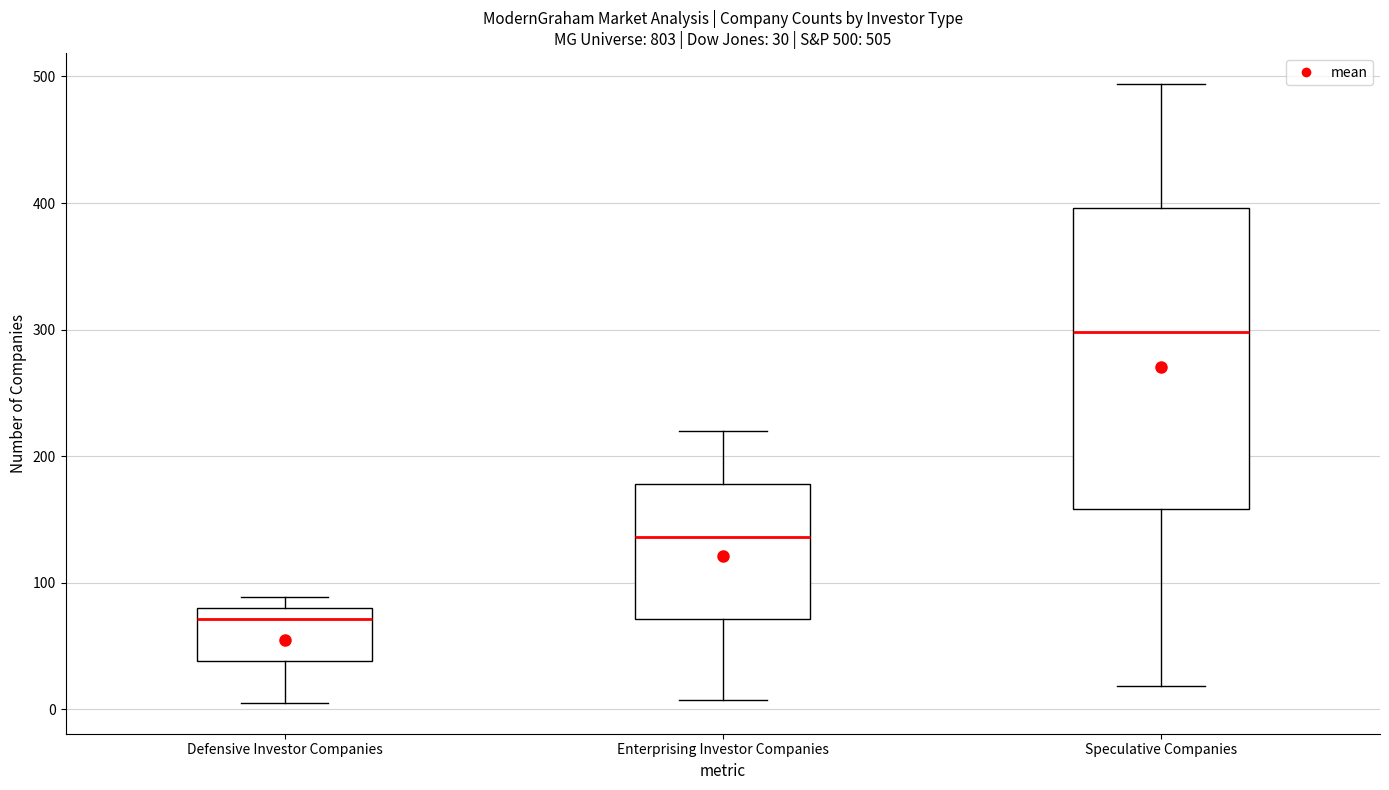

Which box's median line is the highest?

Speculative Companies